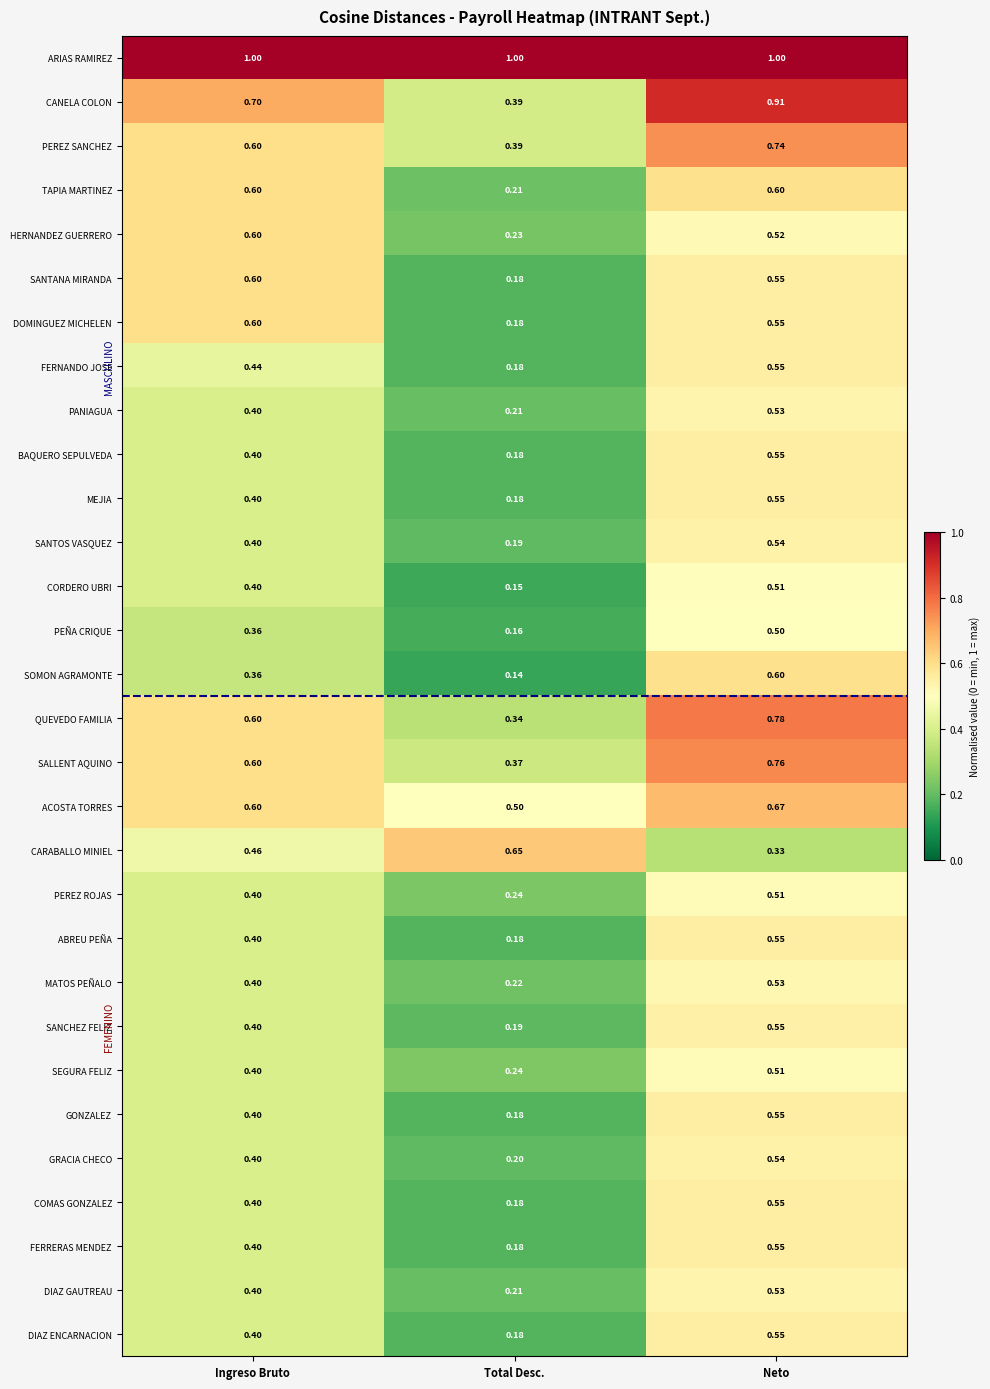

Rank the categories by SANTOS VASQUEZ value from lowest to highest.

Total Desc., Ingreso Bruto, Neto